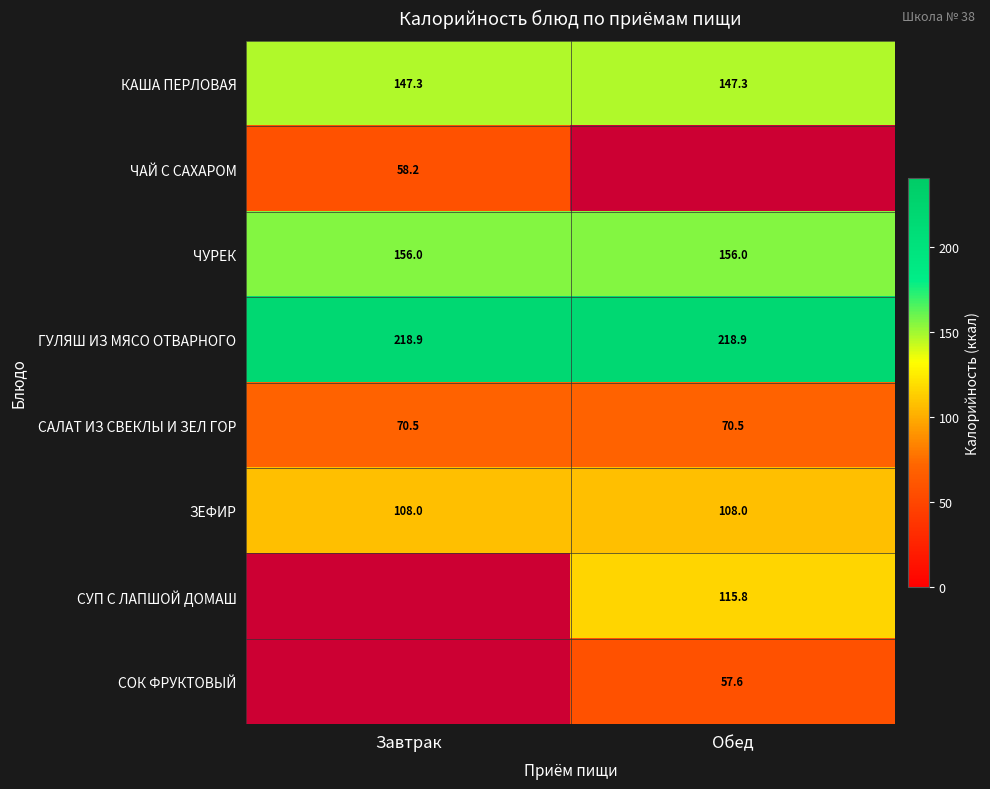

True or false: САЛАТ ИЗ СВЕКЛЫ И ЗЕЛ ГОР has a value of 70.5 at Обед.

True